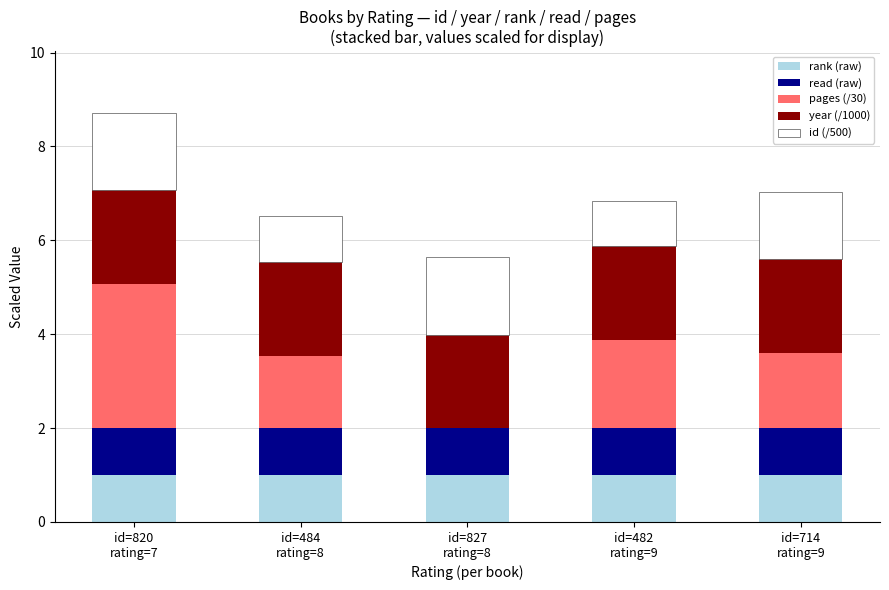

What is the total value across all series at id=484
rating=8?

6.5